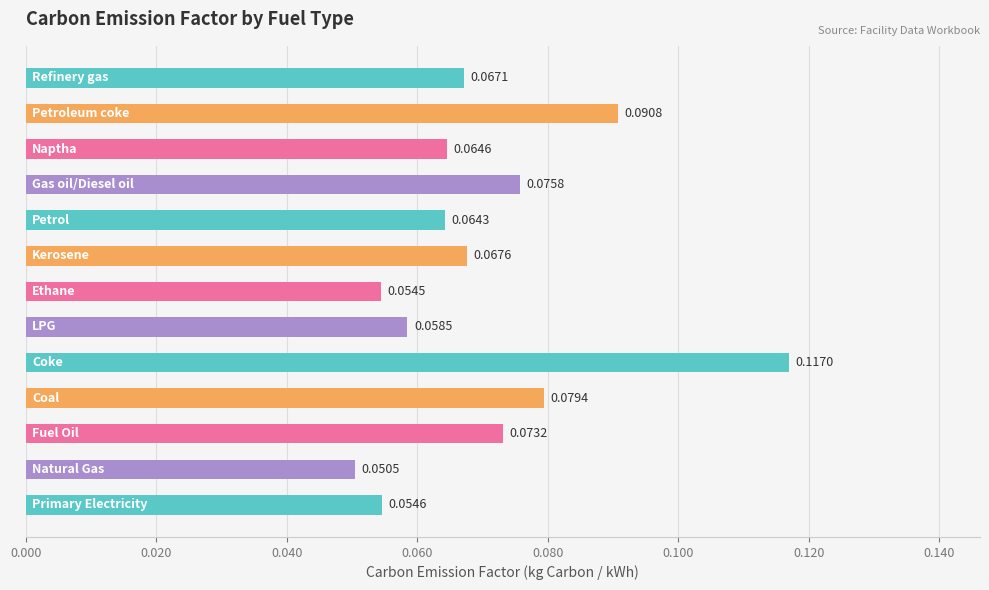

What is the sum of all values?

0.9